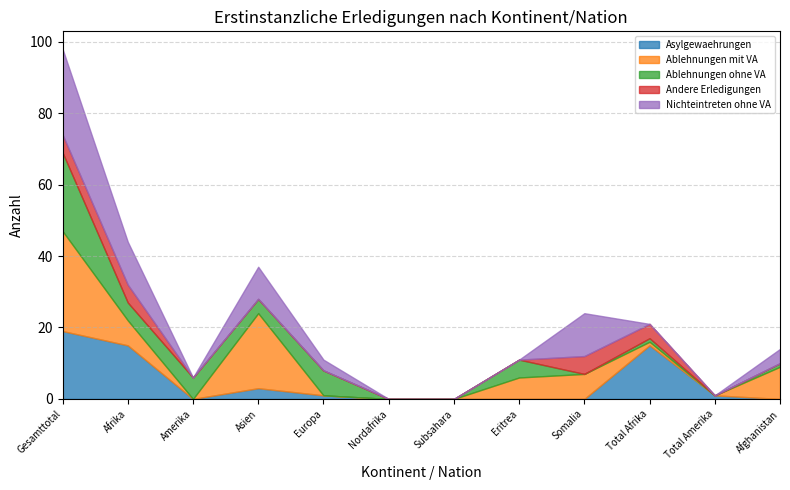

How many categories are shown in the chart?

12